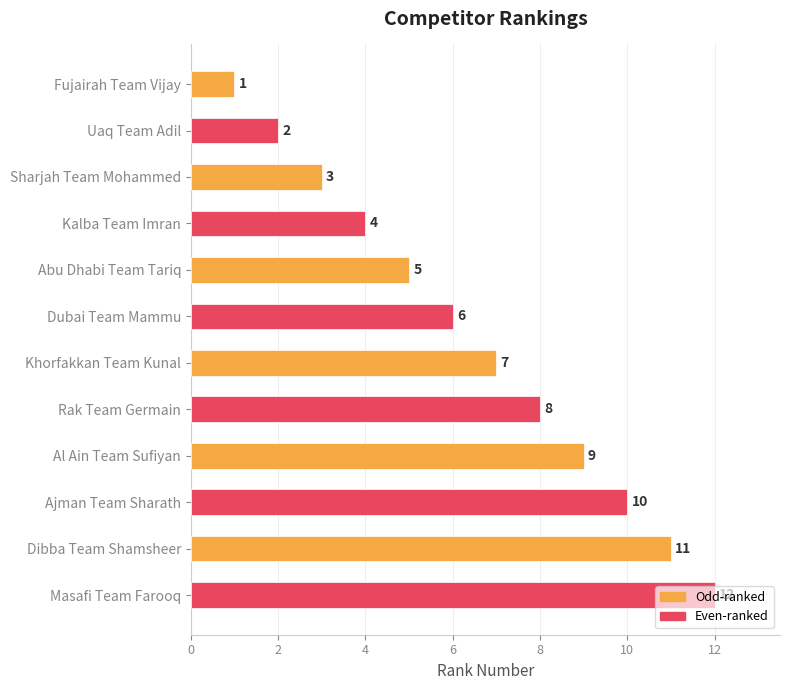

How many bars are there in total?

12